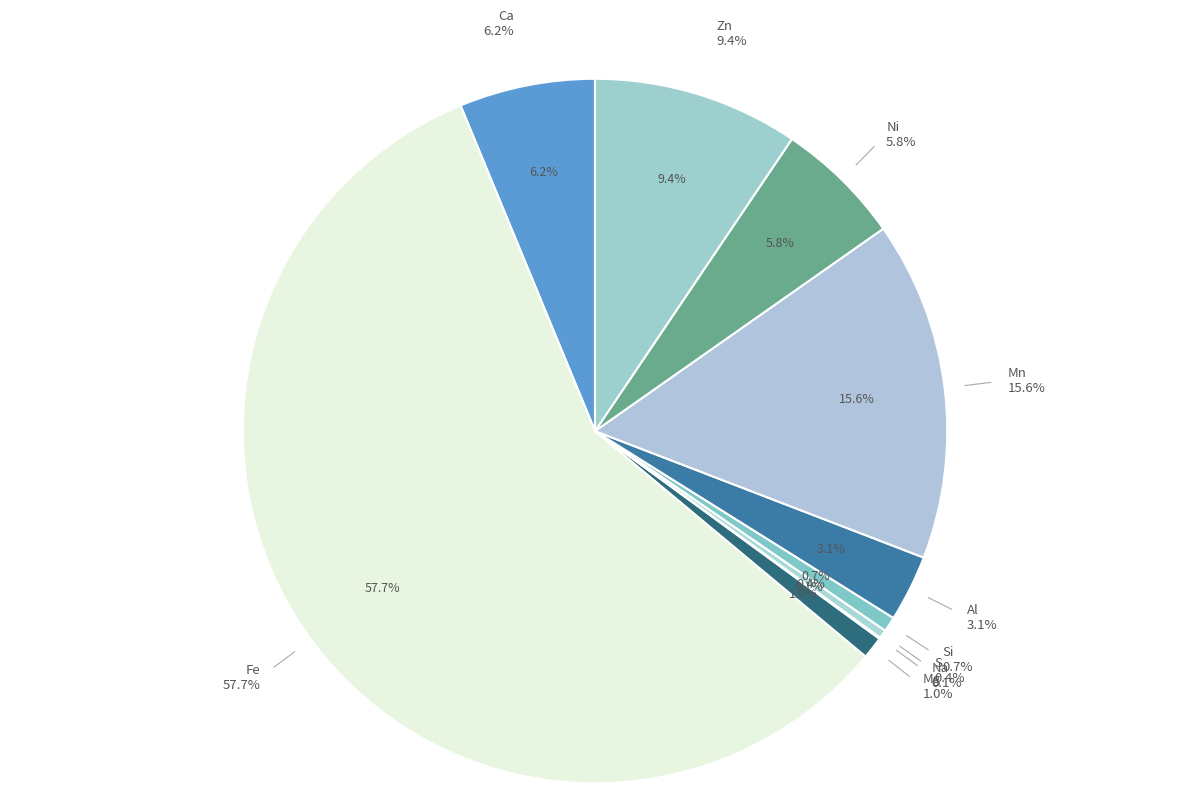

Which slice is the largest?

Fe